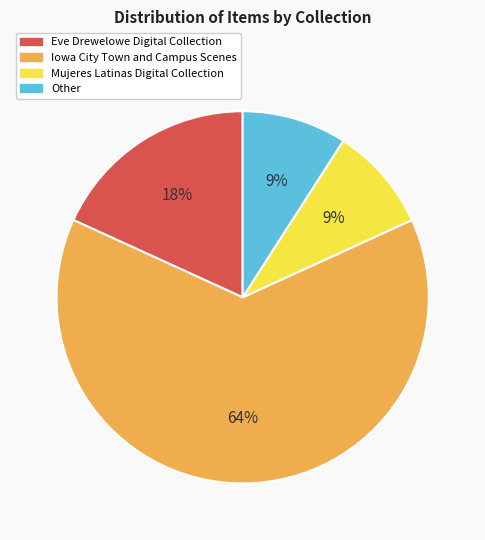

Do Eve Drewelowe Digital Collection and Other together represent more than half of the pie?

No